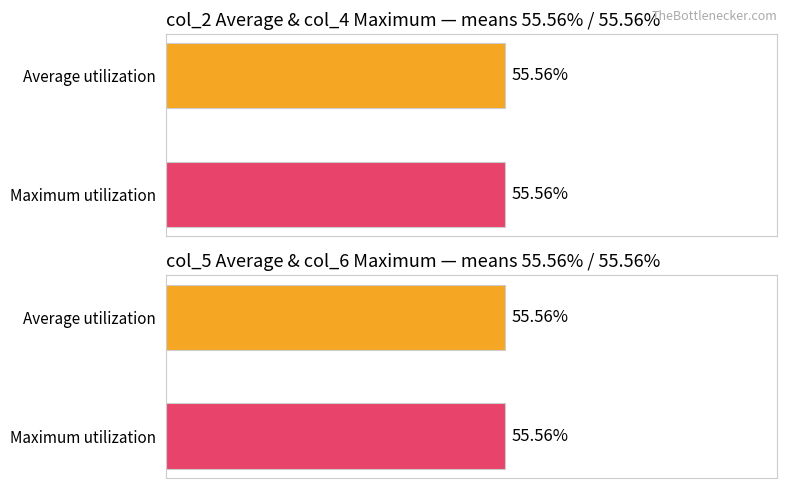

True or false: col_8 has a value of 2 at 2.

False